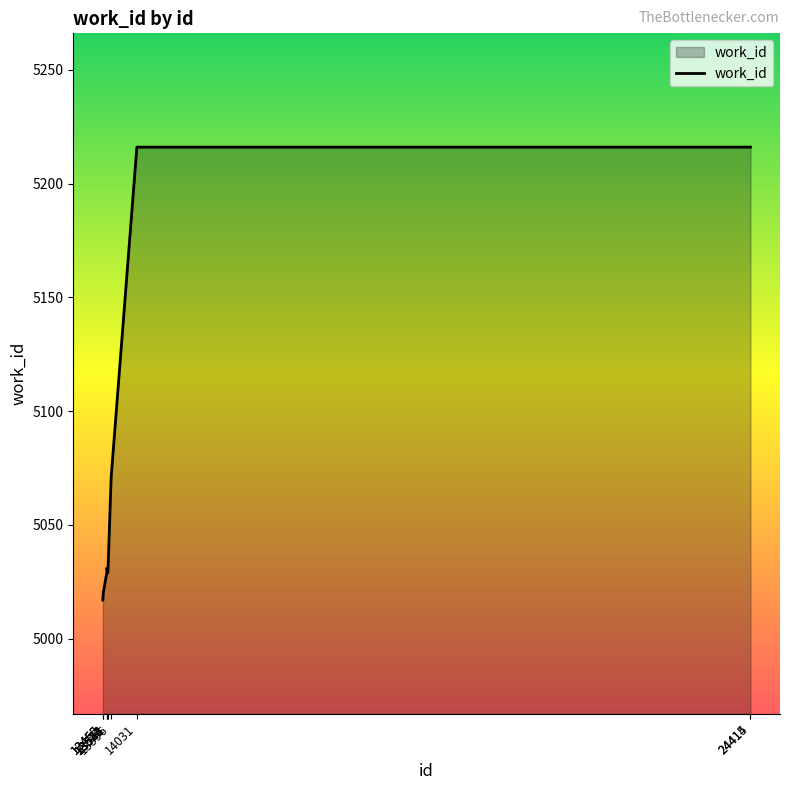

What is the change in value from 13523 to 13596?

+41